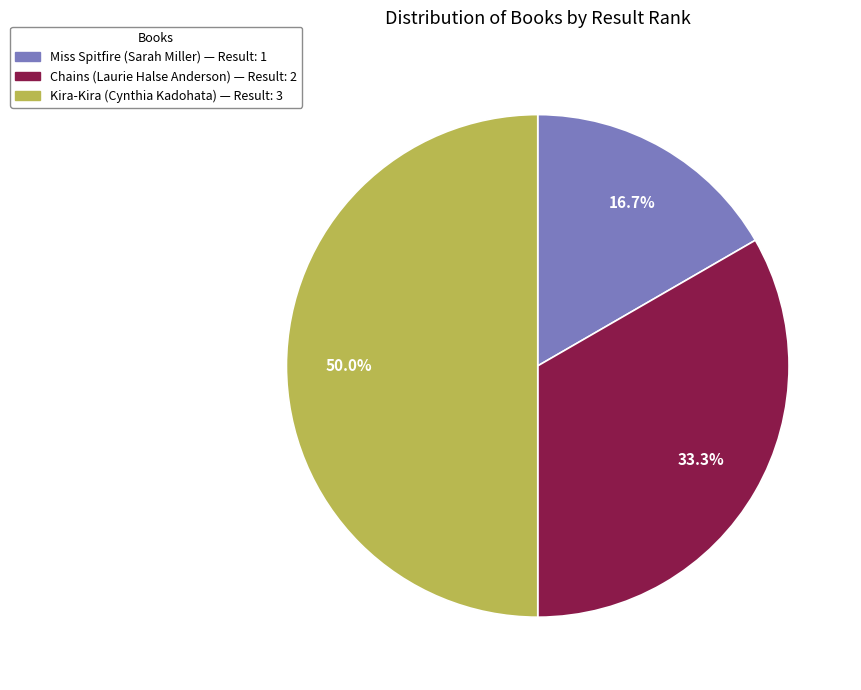

How many segments does this pie chart have?

3